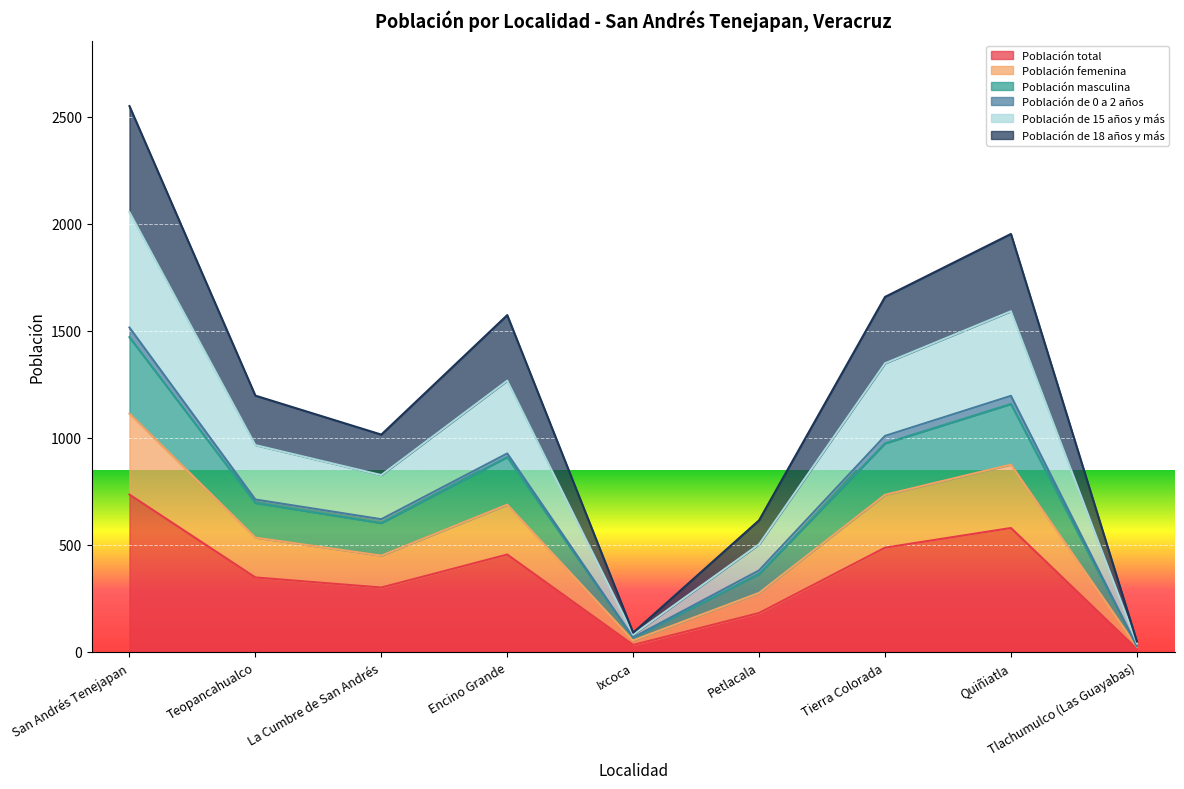

At which category is the sum across all series the highest?

San Andrés Tenejapan